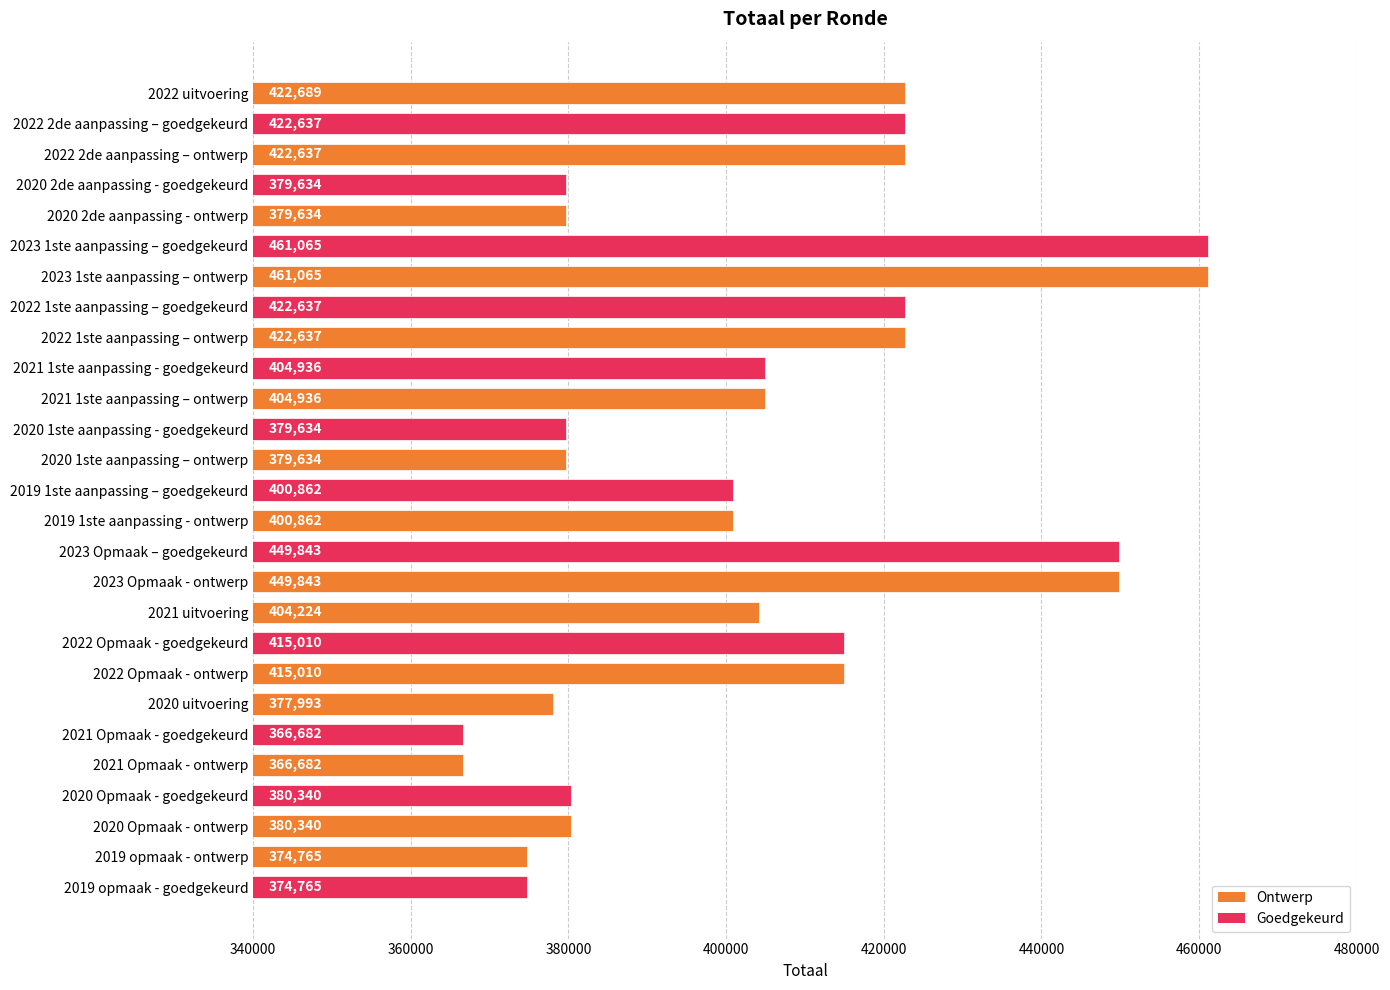

Is it true that the value at 2022 1ste aanpassing – ontwerp is 755858?

False